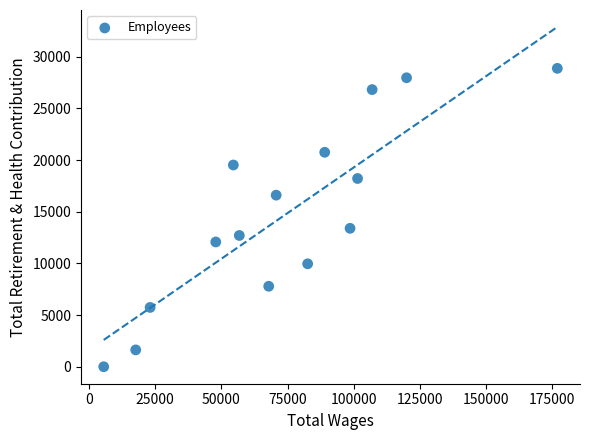

What Y value in the scatter plot is closest to 14441?

13398